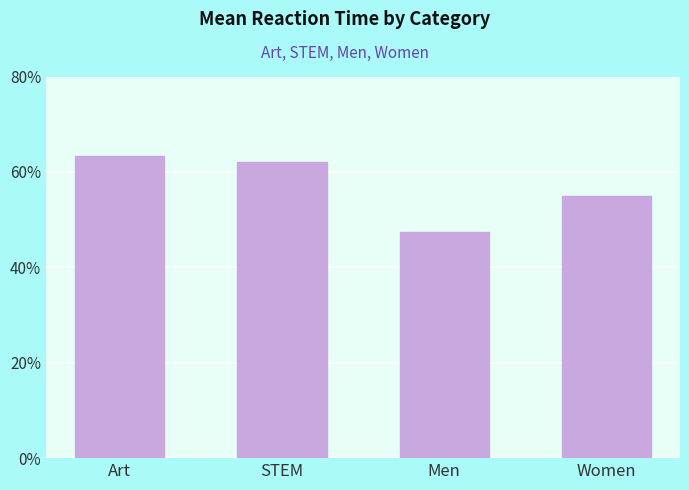

What position from the left is Men?

3